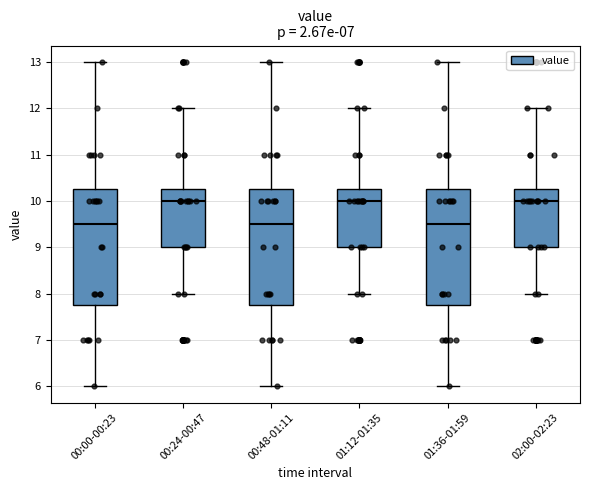

Where does the median line of the box for 02:00-02:23 sit on the y-axis? The values are not printed on the chart, so give them approximately, as read against the axis.

10.0